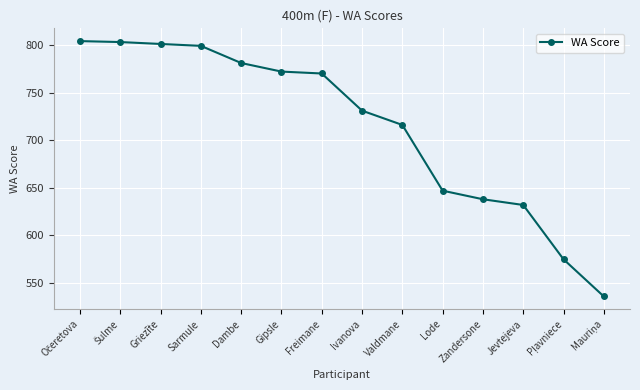

What is the difference between the maximum and minimum values?

268